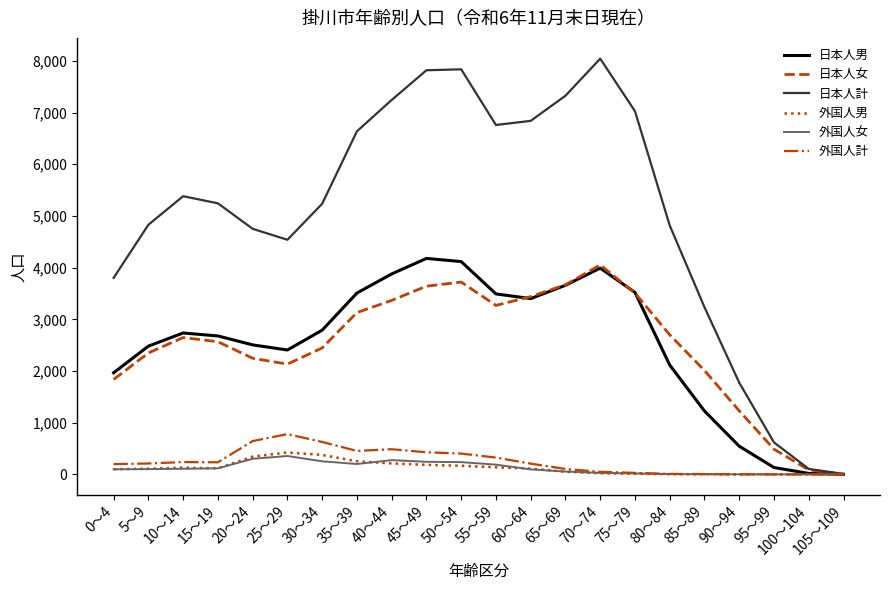

Between 5～9 and 95～99, which series saw the biggest shift?

日本人計